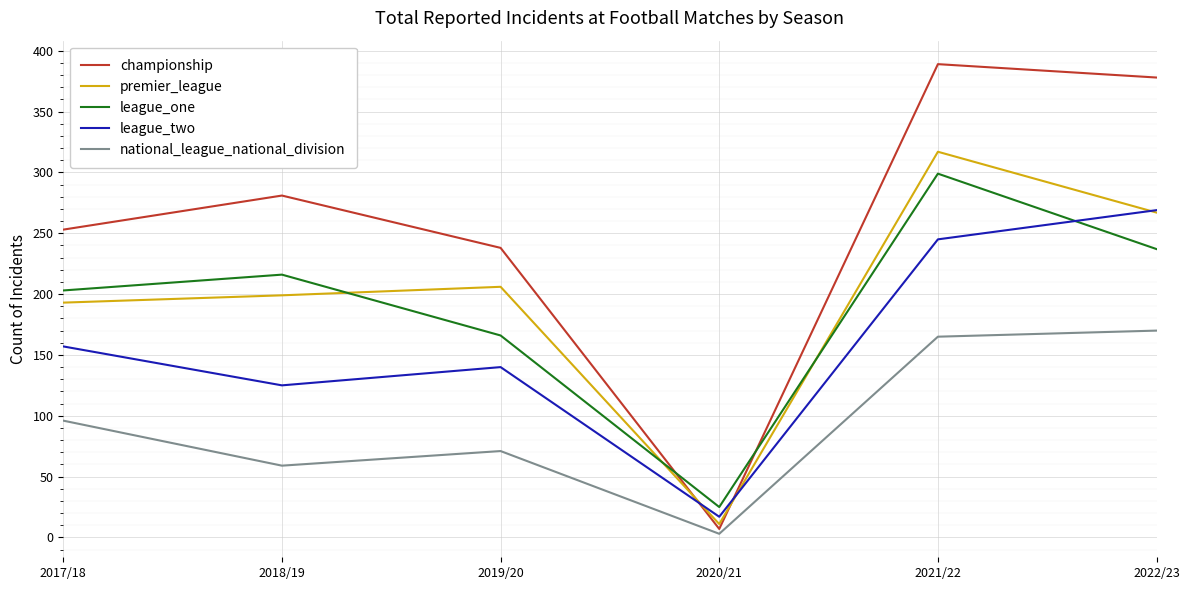

What is the difference between the second highest and minimum values in the national_league_national_division series?

162